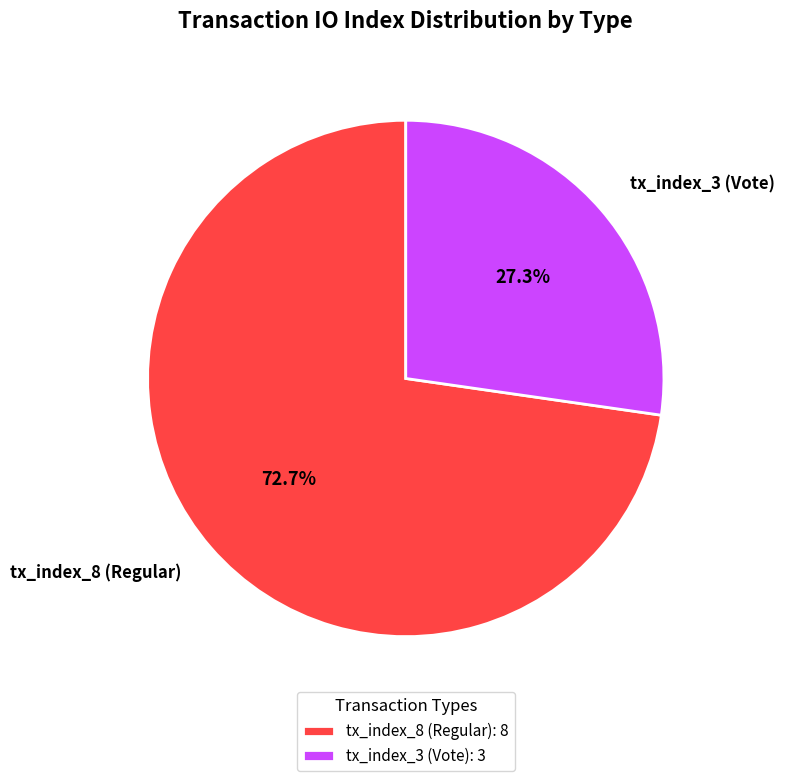

How many segments does this pie chart have?

2